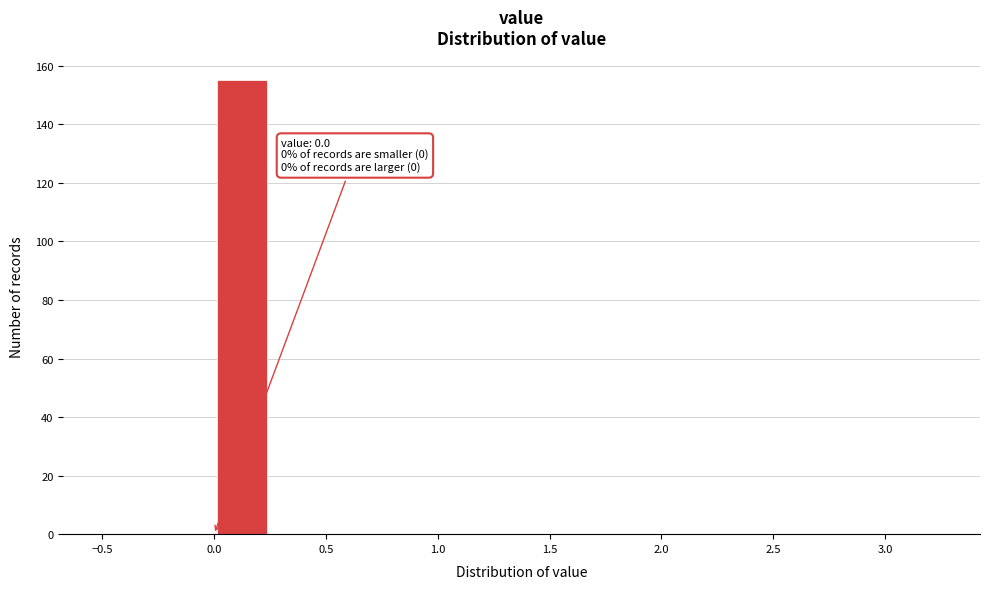

Which range on the x-axis has the tallest bar?

0.00 to 0.25